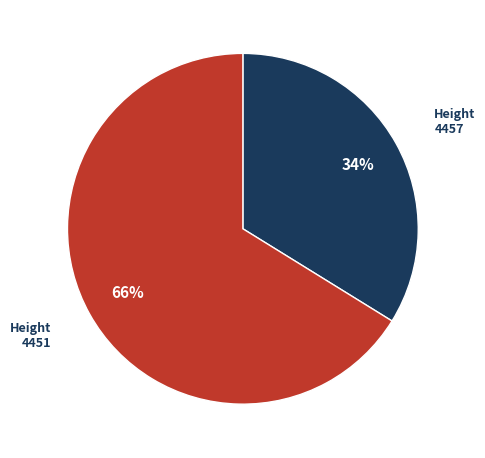

The Height 4457 slice represents 34% of the pie. True or false?

True